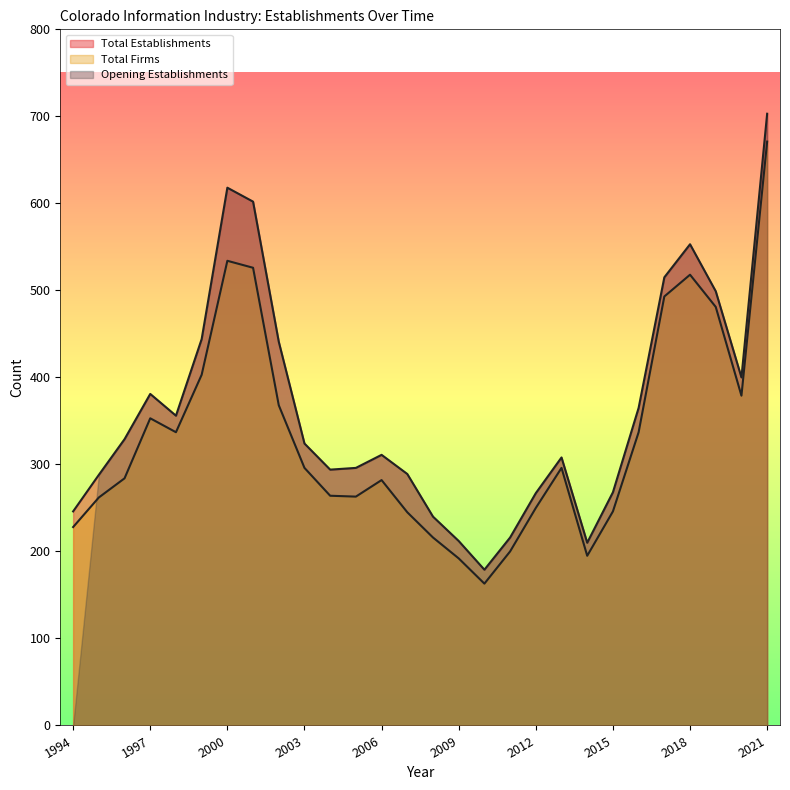

Which category has the highest value in the Total Firms series?

2021